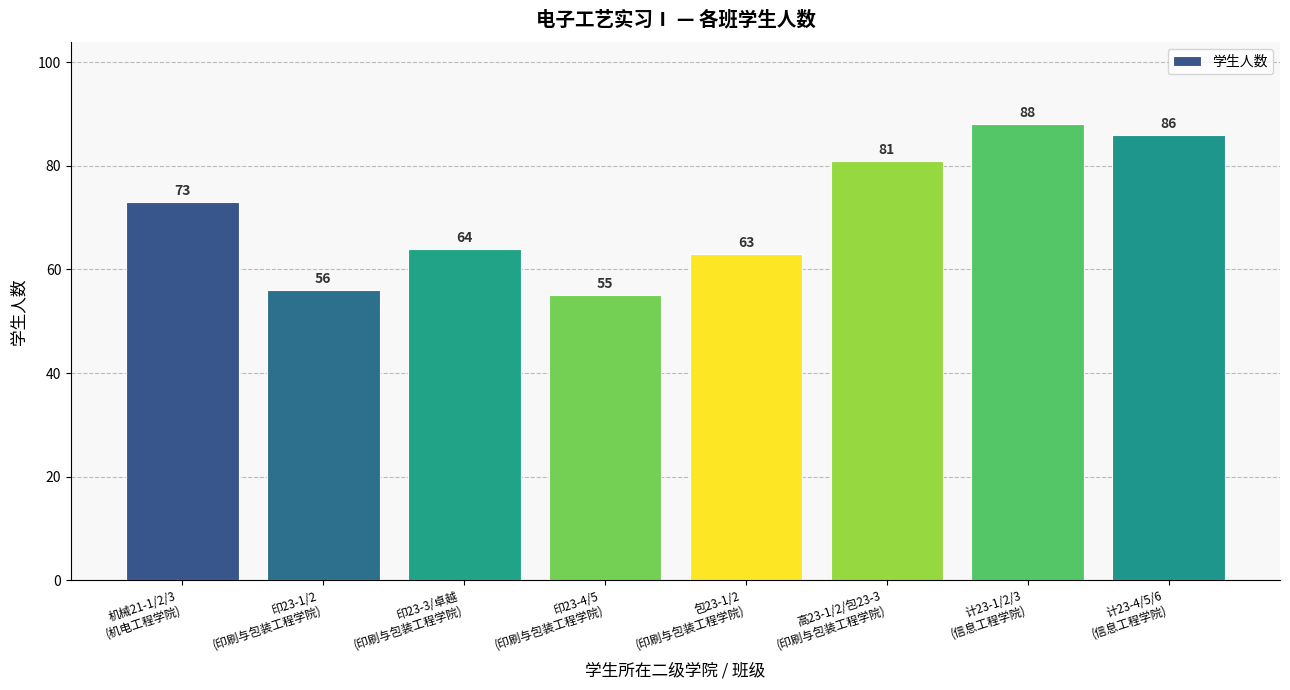

Reading left to right, list all the values displayed in this chart.

机械21-1/2/3
(机电工程学院)=73	印23-1/2
(印刷与包装工程学院)=56	印23-3/卓越
(印刷与包装工程学院)=64	印23-4/5
(印刷与包装工程学院)=55	包23-1/2
(印刷与包装工程学院)=63	高23-1/2/包23-3
(印刷与包装工程学院)=81	计23-1/2/3
(信息工程学院)=88	计23-4/5/6
(信息工程学院)=86